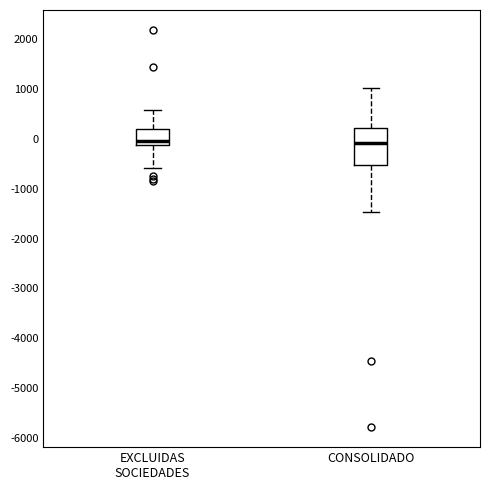

Reading left to right, transcribe this box plot: for each box, give where its median line is, the range the box spans, and where its two whiskers end, as read against the y-axis. The values are not printed on the chart, so give them approximately, as read against the axis.

EXCLUIDAS SOCIEDADES: median 0, box -100 to 200, whiskers -600 to 600
CONSOLIDADO: median -100, box -500 to 200, whiskers -1500 to 1000